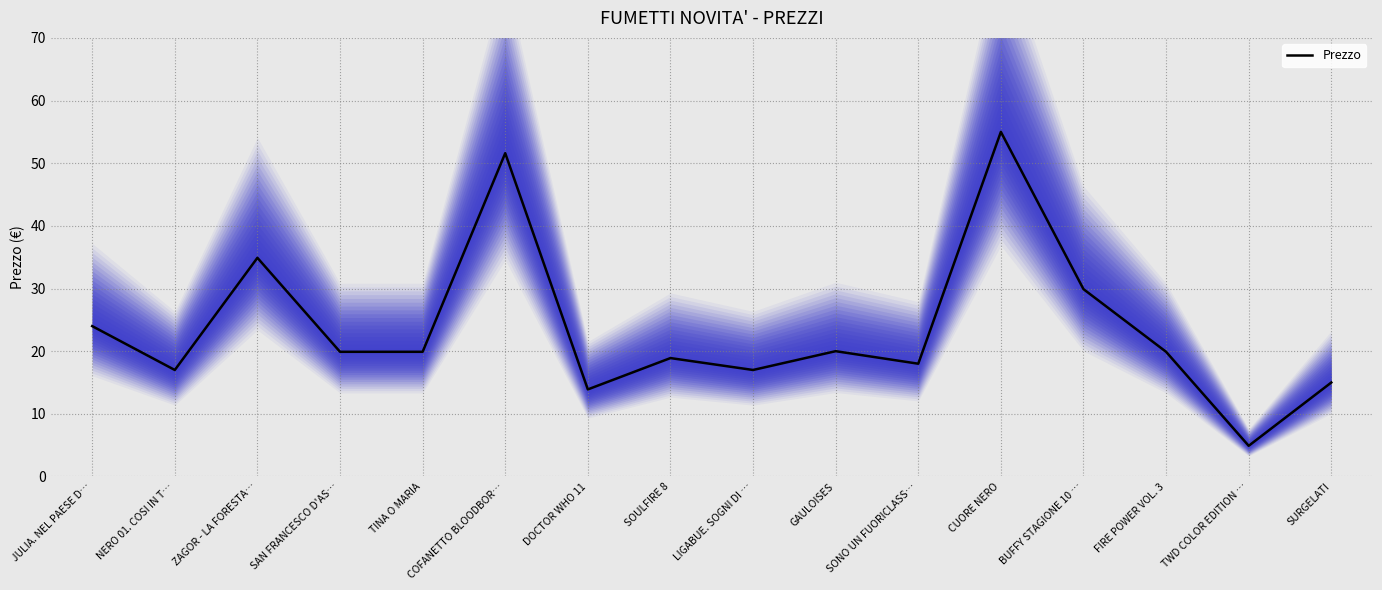

How many data points does each series have?

16